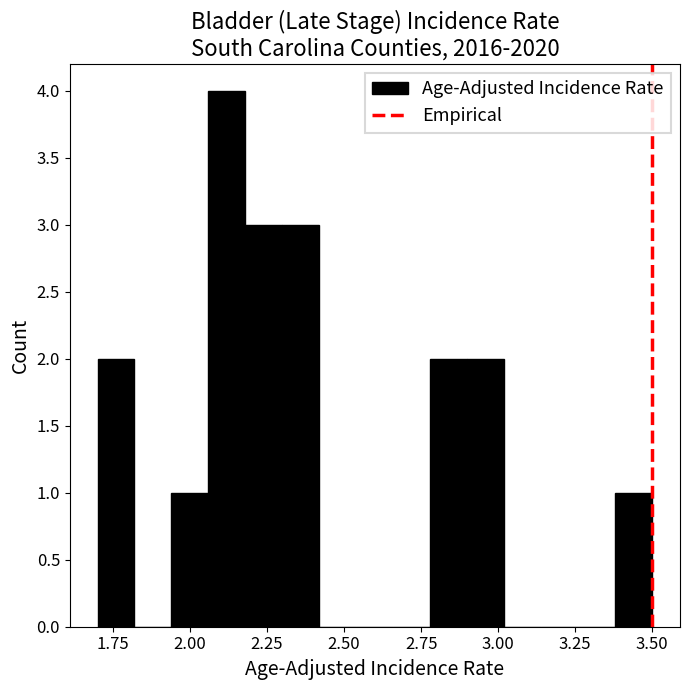

Around what value on the x-axis is the tallest bar? Give the approximate position of its centre, as read against the axis.

2.10